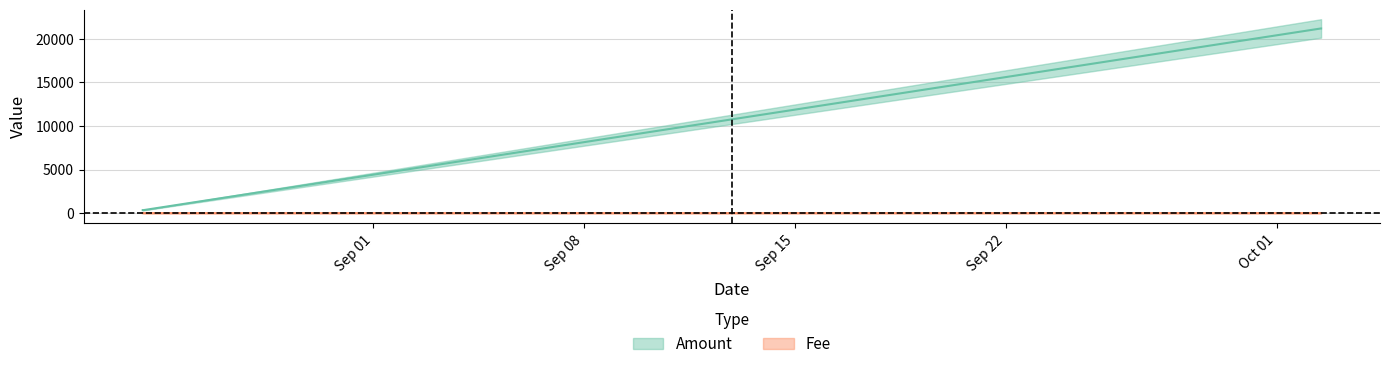

True or false: the data shows 89 at 2017-10-02 11:21:32.

False